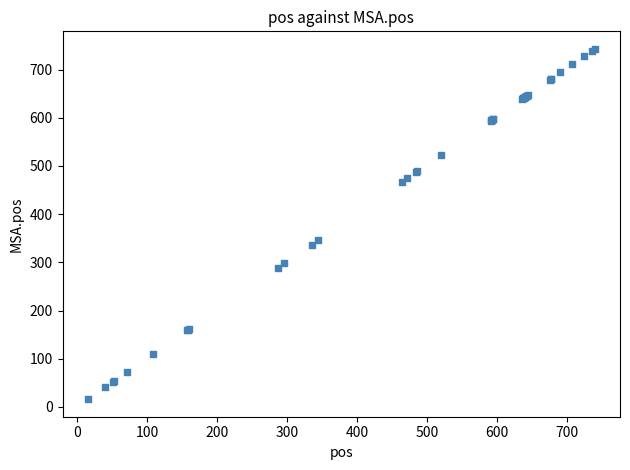

What Y value in the scatter plot is closest to 379?

346